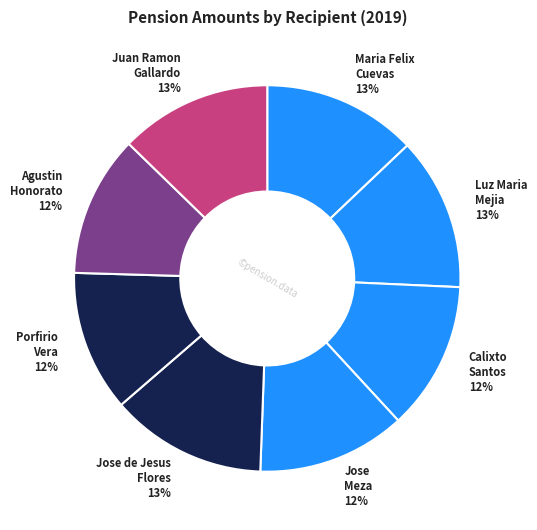

The Luz Maria Mejia 13% slice represents 13% of the pie. True or false?

True